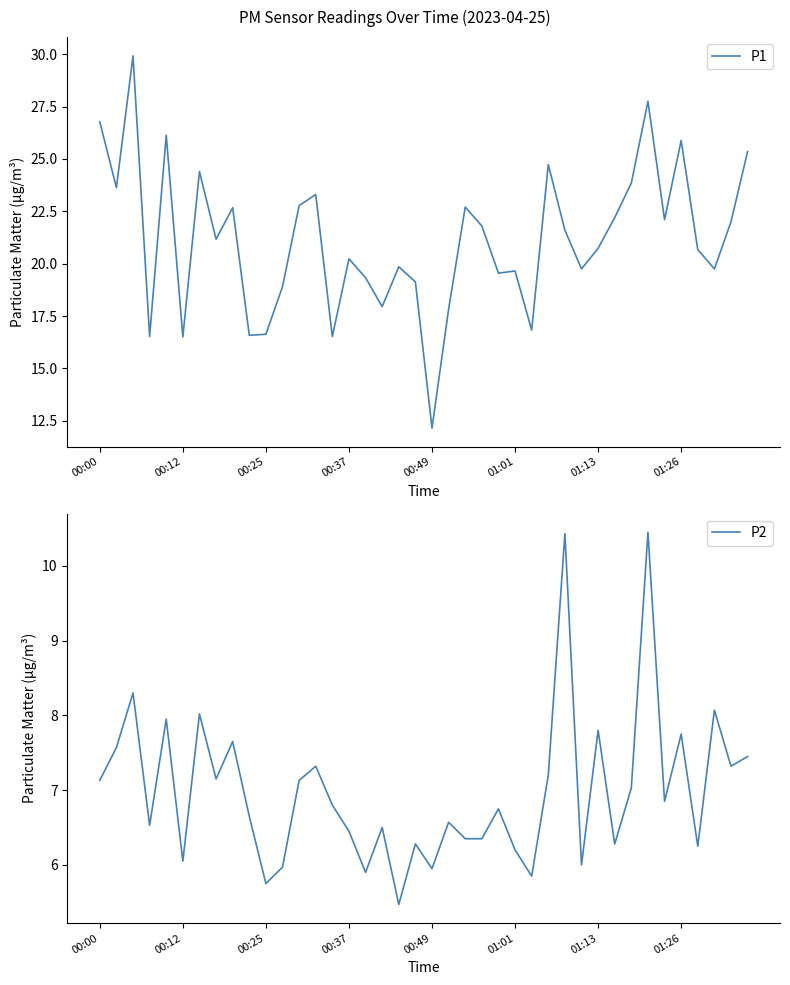

The value of P1 at 29 is 19.8. True or false?

True